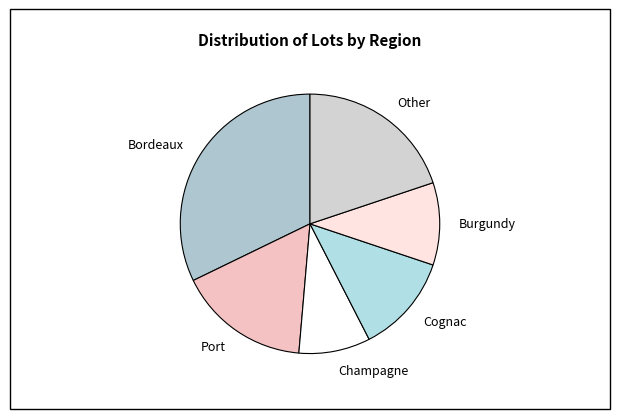

What is the smallest slice in the pie chart?

Champagne